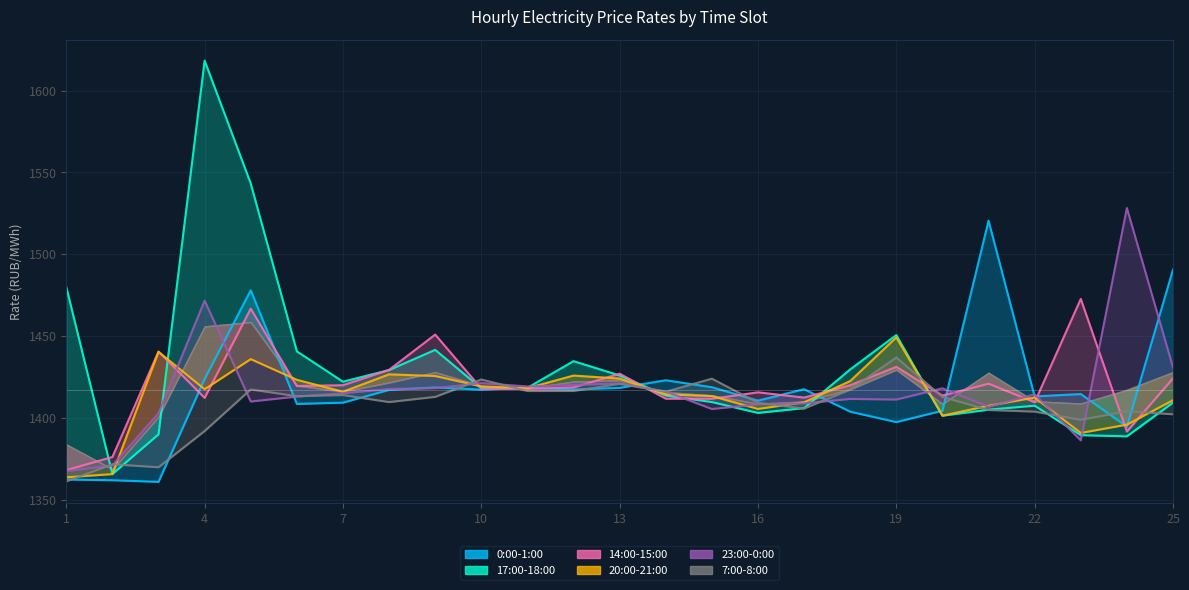

The 23:00-0:00 series shows 1992.5 at 23. True or false?

False